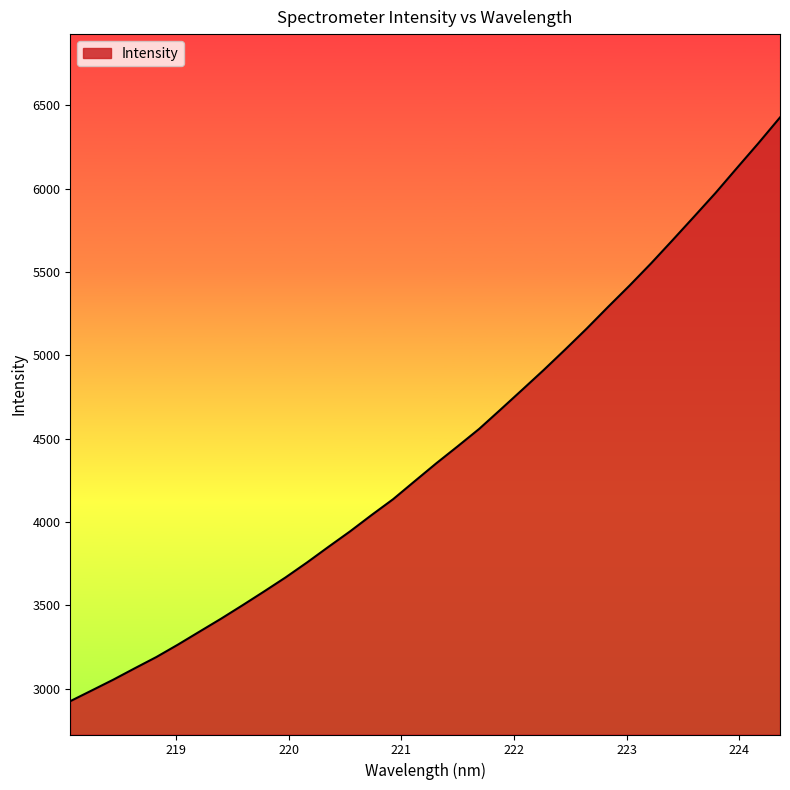

What is the minimum value shown in the chart?

2924.1